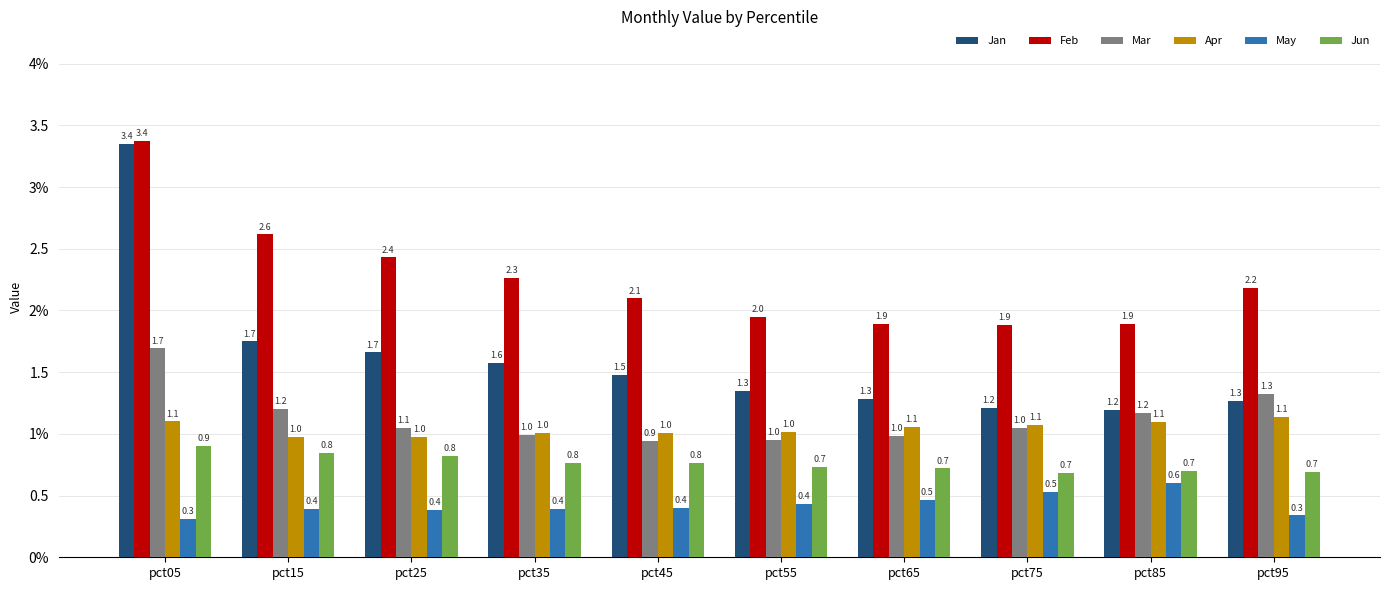

How many Jun values are between 0 and 1?

10